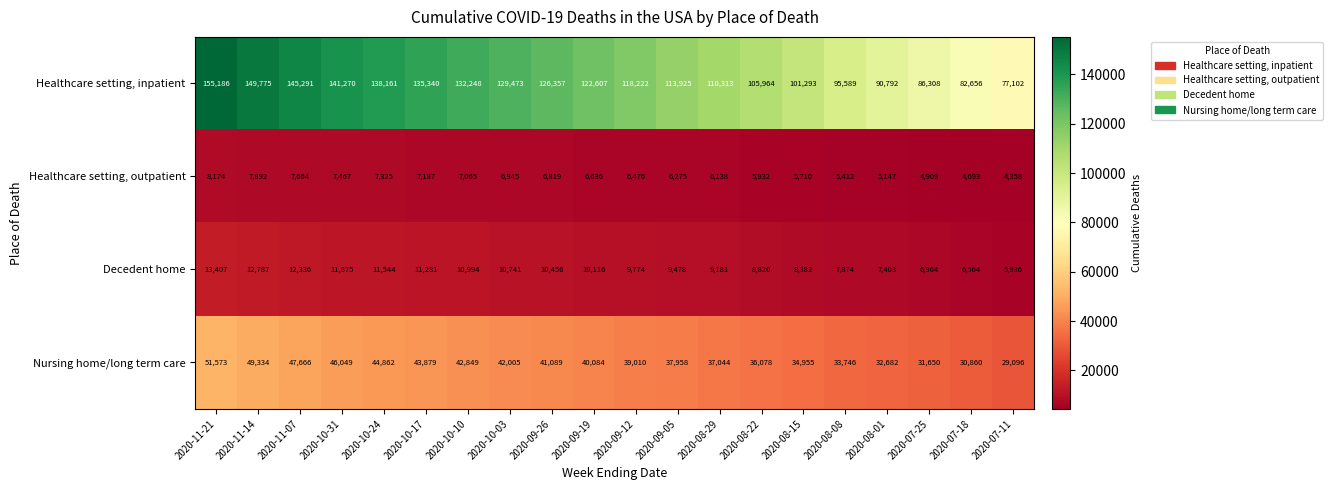

Read the Healthcare setting, outpatient value at 2020-10-17, to the nearest 50.

7200